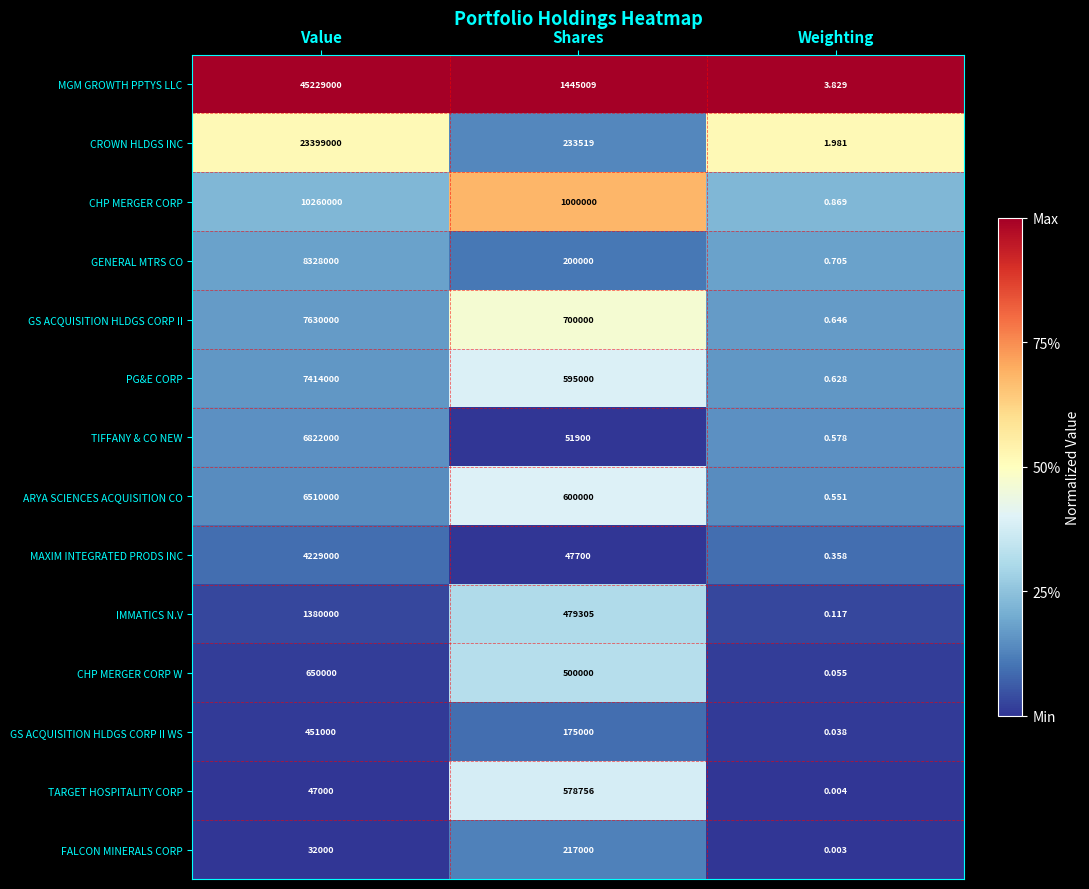

Which label corresponds to the smallest value in the chart?

Weighting